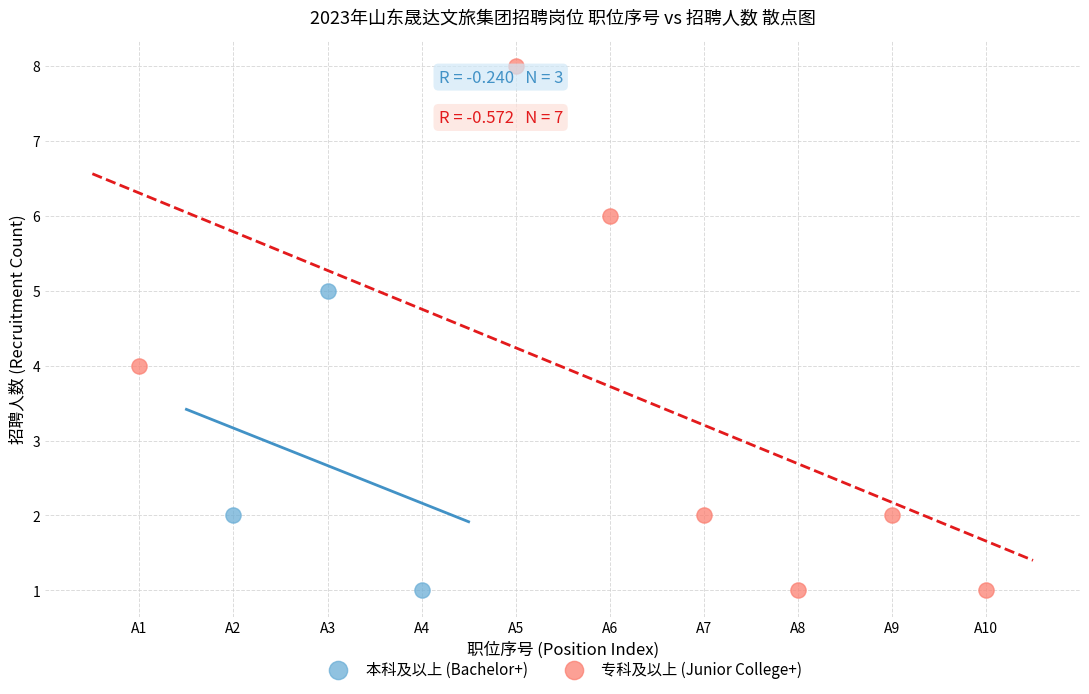

What are all the series names shown in the legend?

本科及以上 (Bachelor+), 专科及以上 (Junior College+)